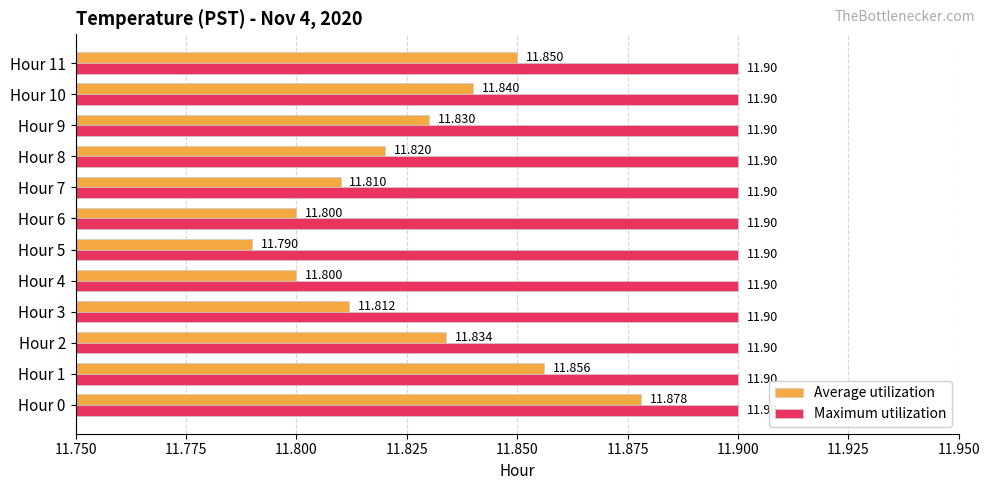

Which series has the widest spread of values?

Average utilization